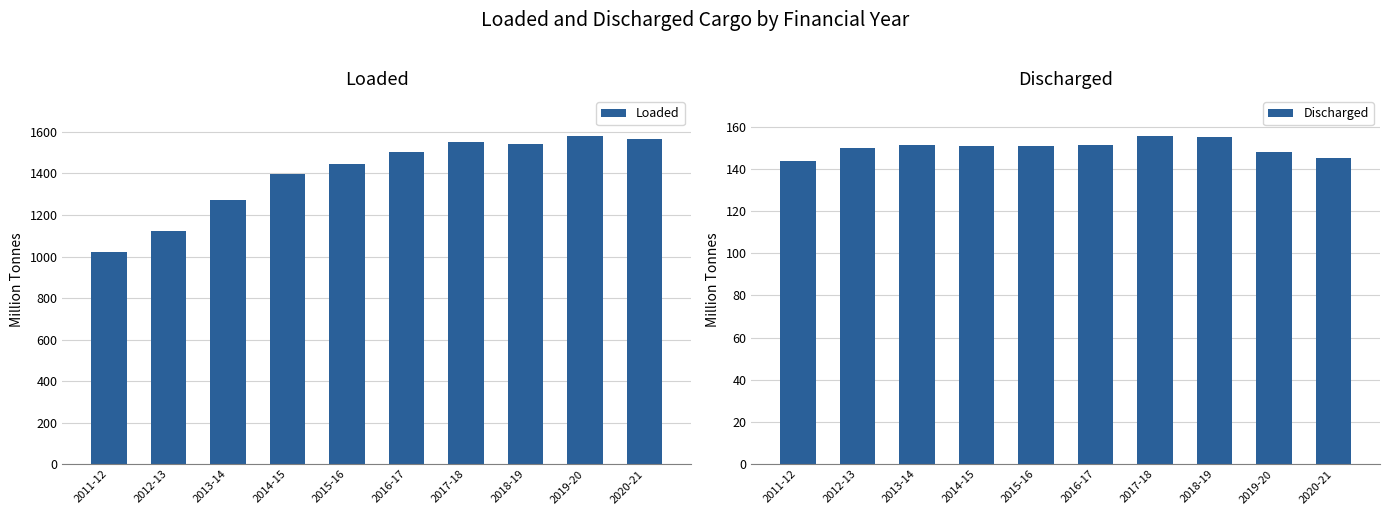

What is the average value of the Loaded series?

1400.2